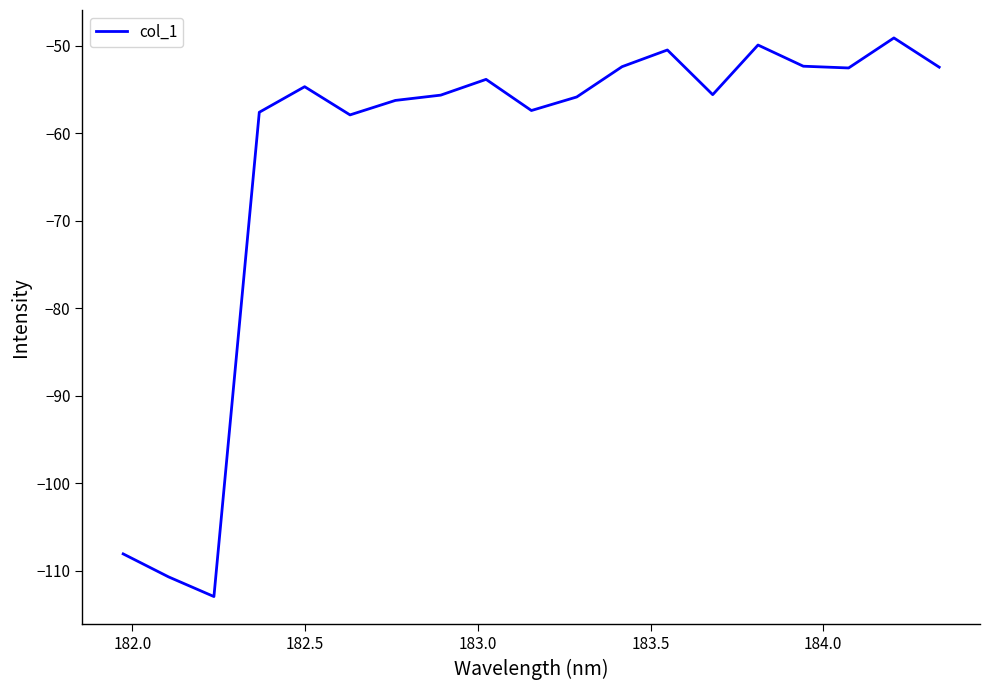

How many interior local valleys (lower than both neighbors) does the data have?

5